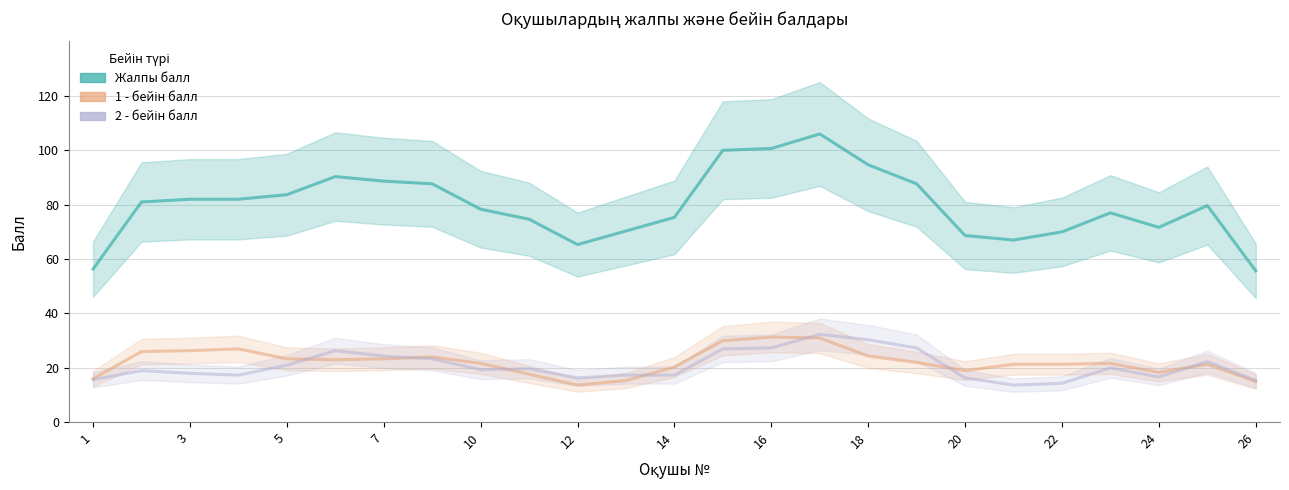

How many values in the 1 - бейін балл series exceed 21?

17